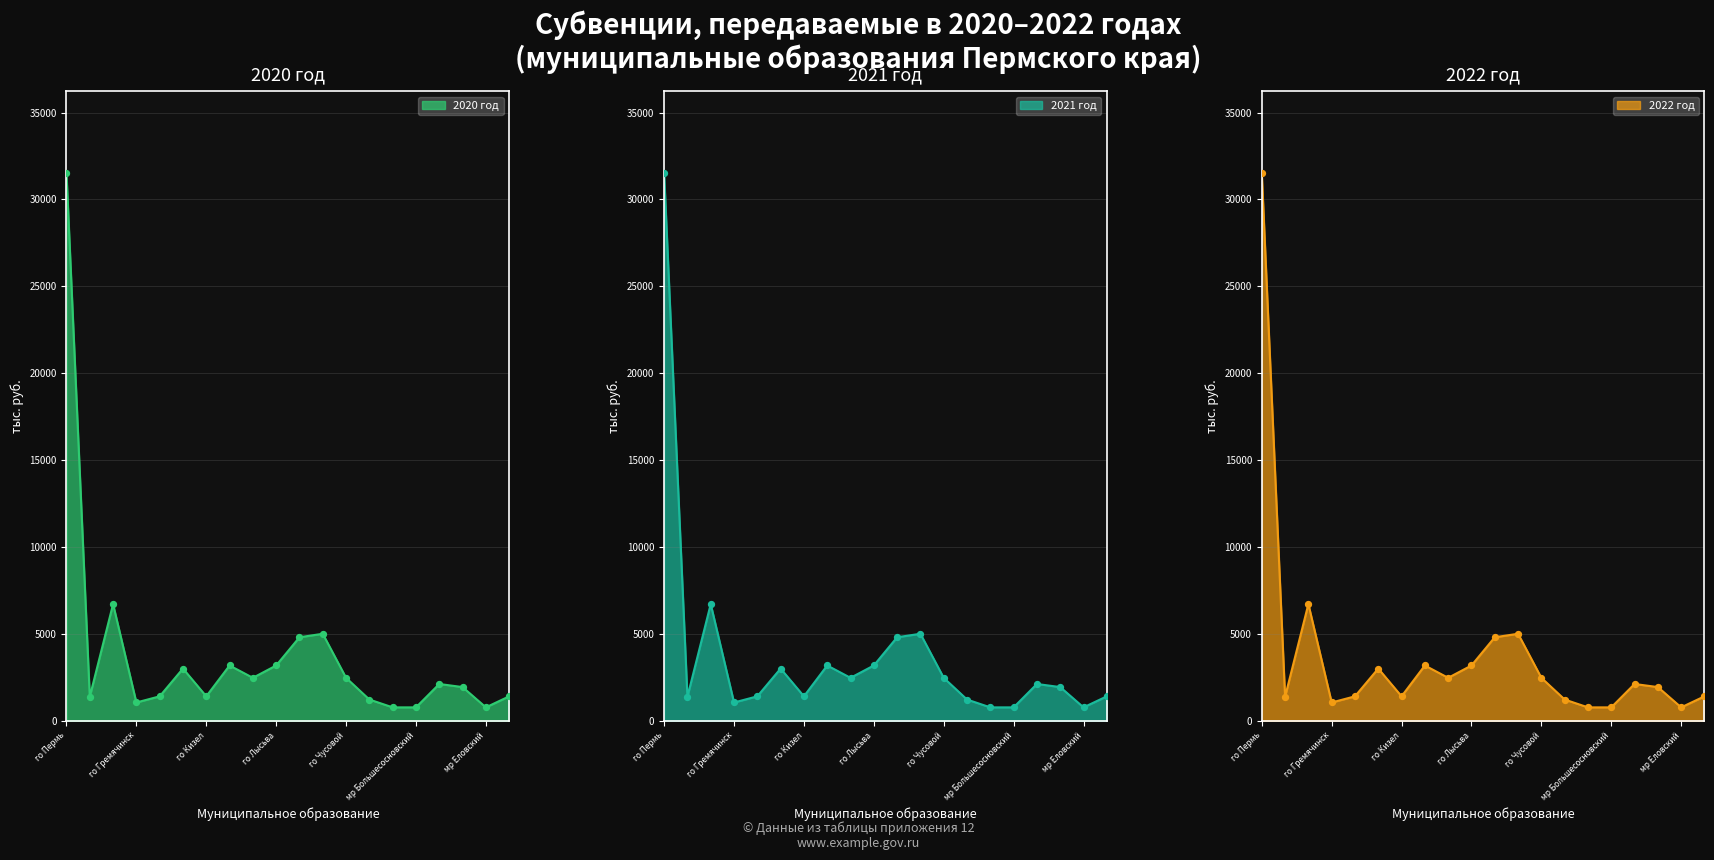

What is the total value across all series at го Губаха?

4257.3